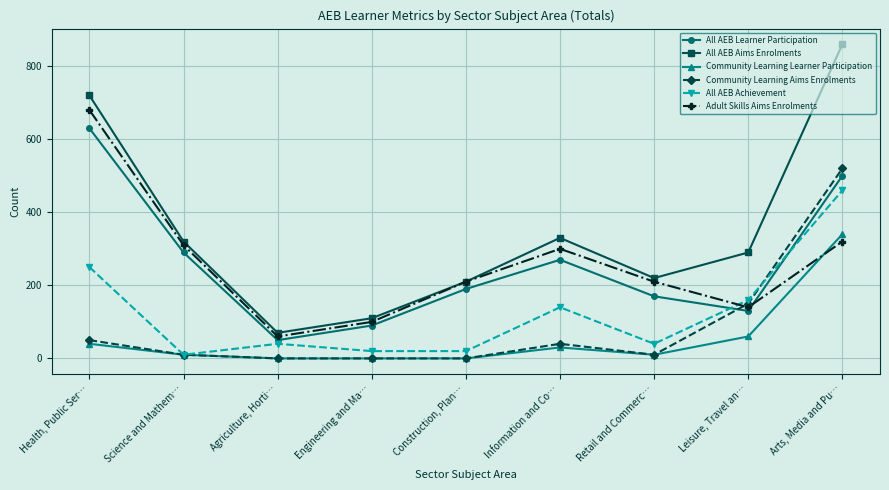

Reading right to left, what are all the values shown in this chart?

All AEB Learner Participation: 500	130	170	270	190	90	50	290	630
All AEB Aims Enrolments: 860	290	220	330	210	110	70	320	720
Community Learning Learner Participation: 340	60	10	30	0	0	0	10	40
Community Learning Aims Enrolments: 520	150	10	40	0	0	0	10	50
All AEB Achievement: 460	160	40	140	20	20	40	10	250
Adult Skills Aims Enrolments: 320	140	210	300	210	100	60	310	680